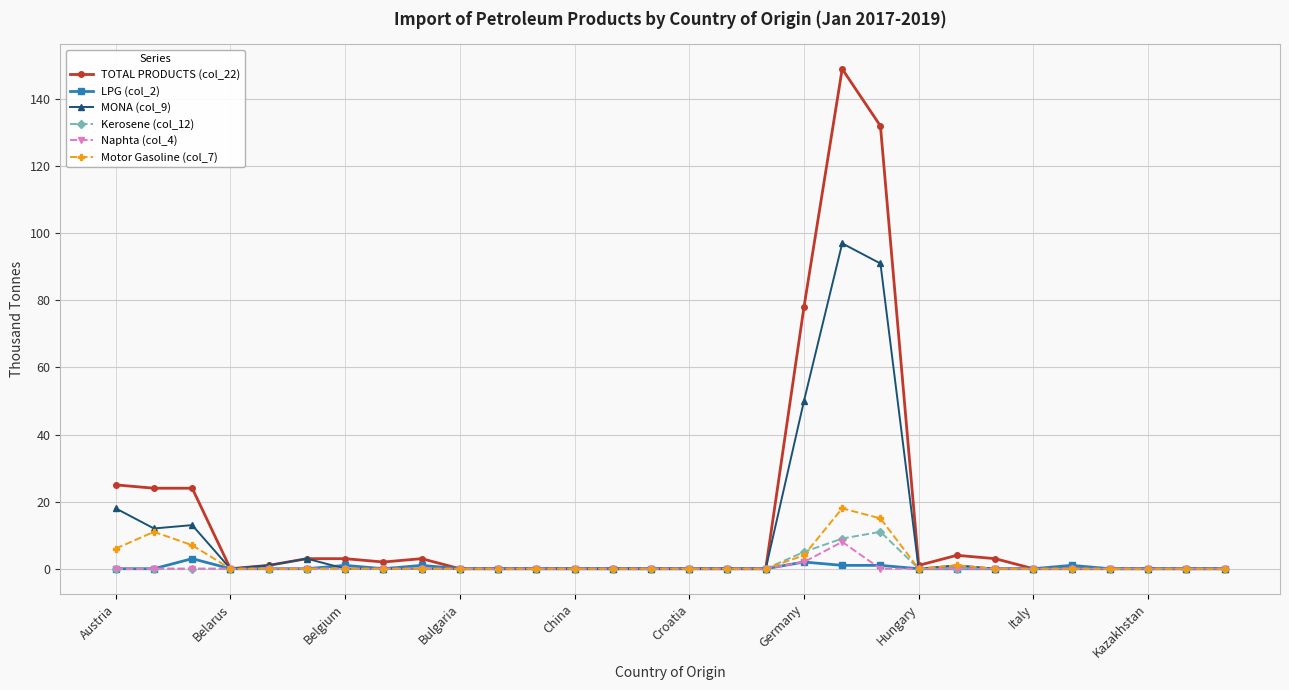

Count the number of categories in the chart.

30